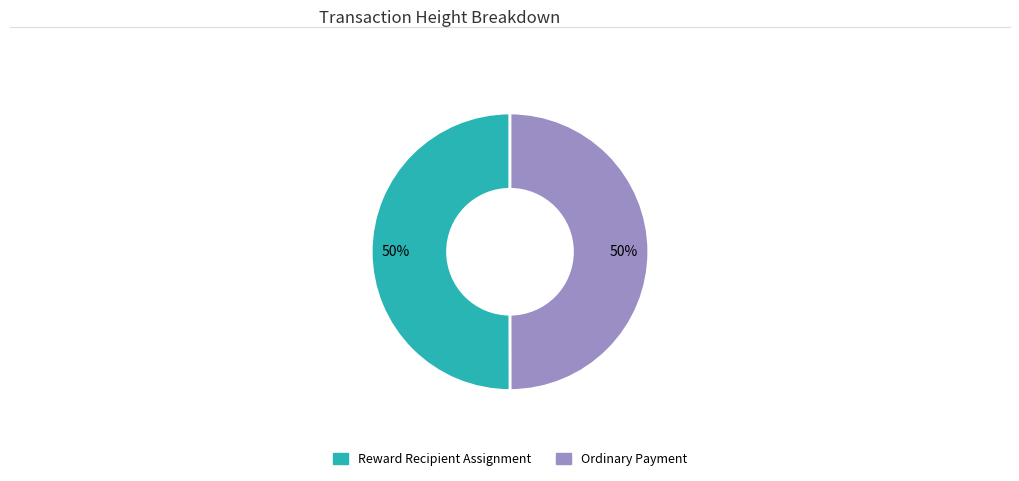

To the nearest percent, what is the average slice percentage?

50%